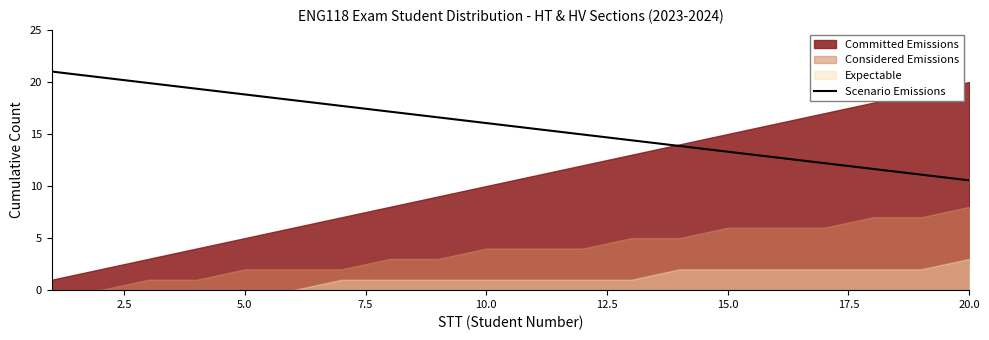

What is the smallest value displayed?

10.5